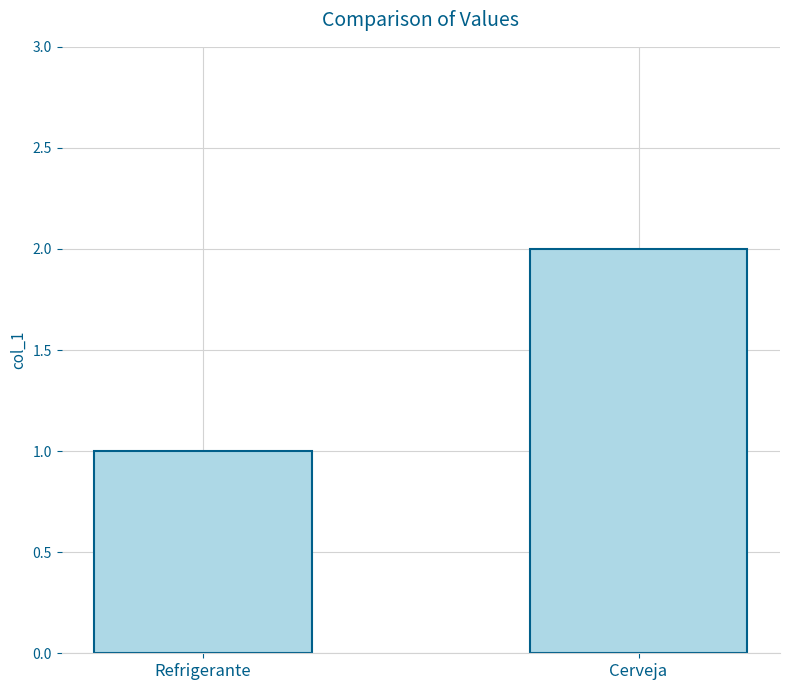

Where is the data nearest to the value 1?

Refrigerante